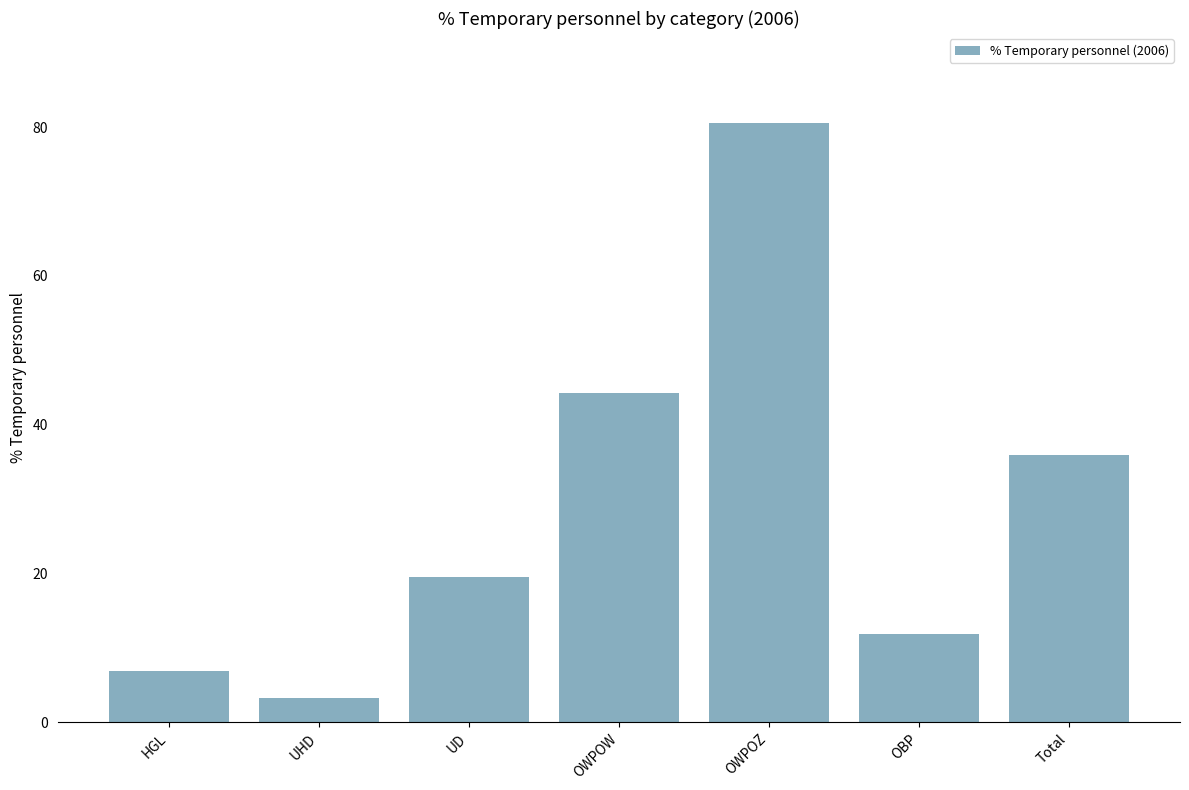

Which label corresponds to the smallest value in the chart?

UHD